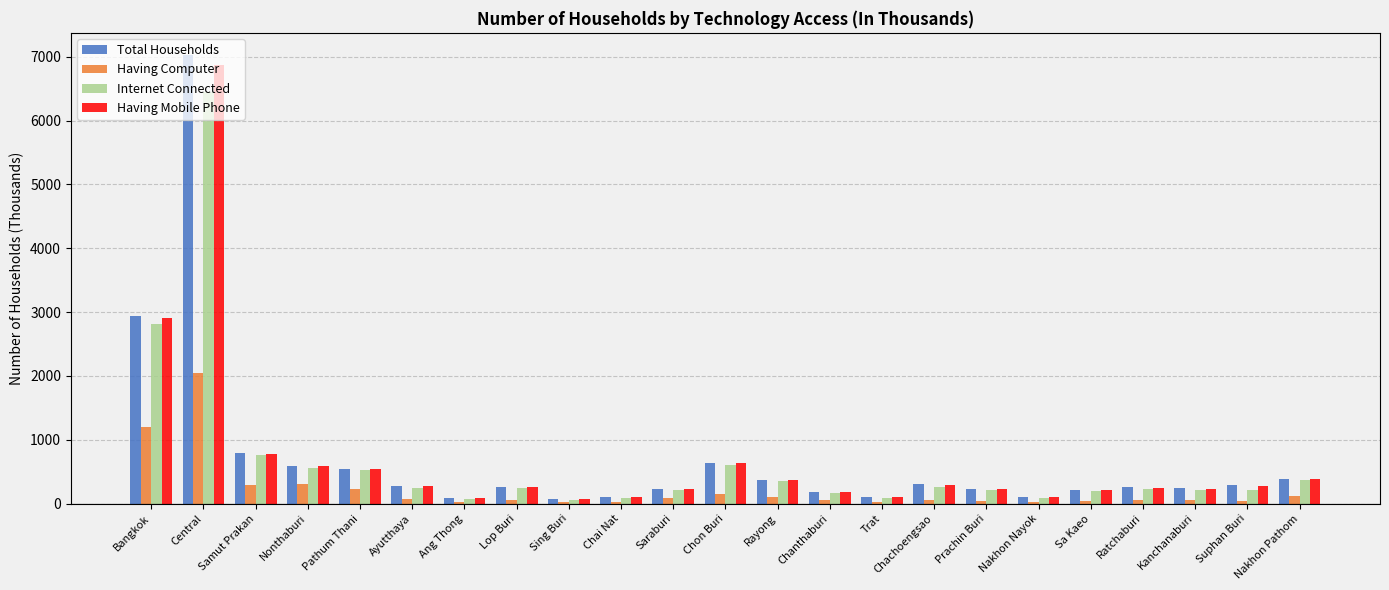

Is the value of Having Mobile Phone at Chachoengsao greater than the value of Total Households at Rayong?

No